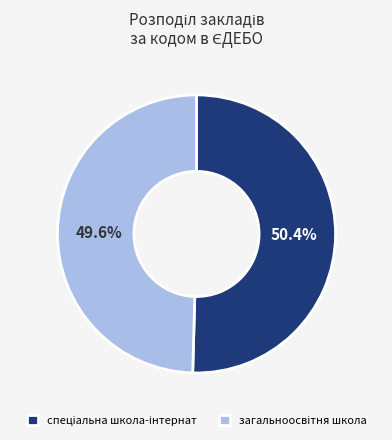

Is there a majority slice in this chart?

Yes